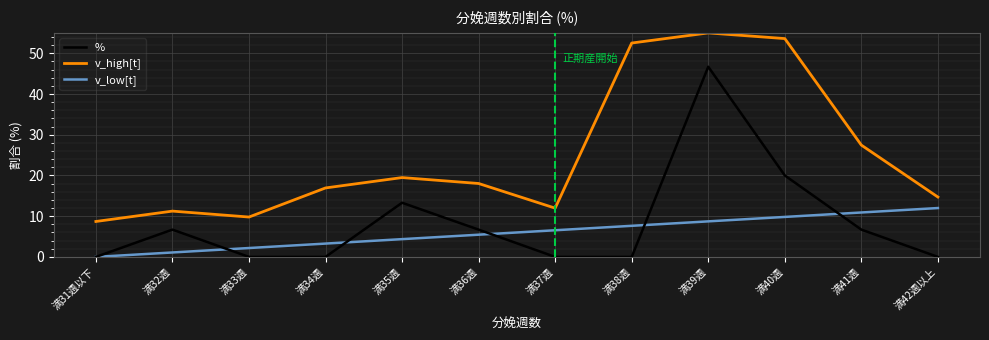

Is this an area chart (filled region under the line)?

No